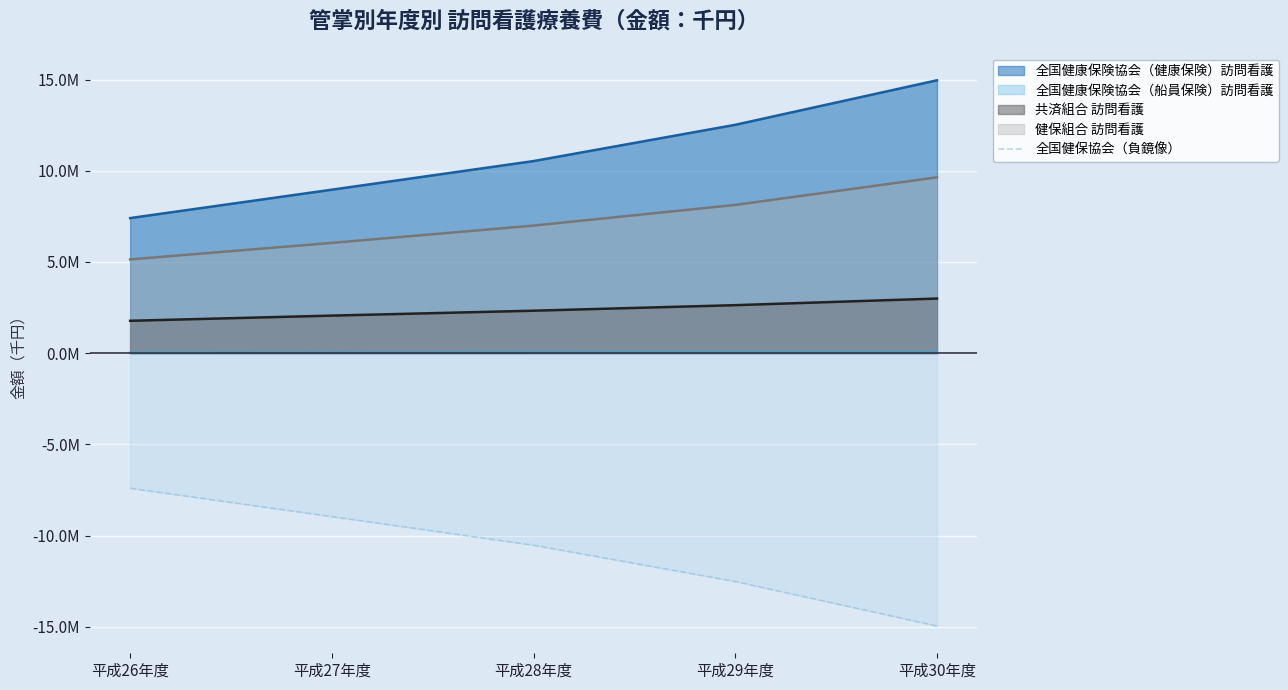

Does the chart display data point markers on the line(s)?

No